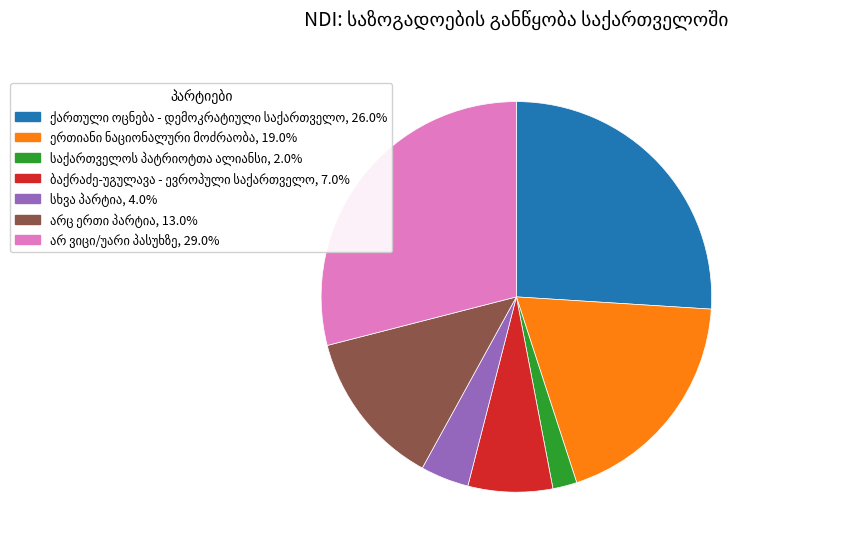

Is there a majority slice in this chart?

No